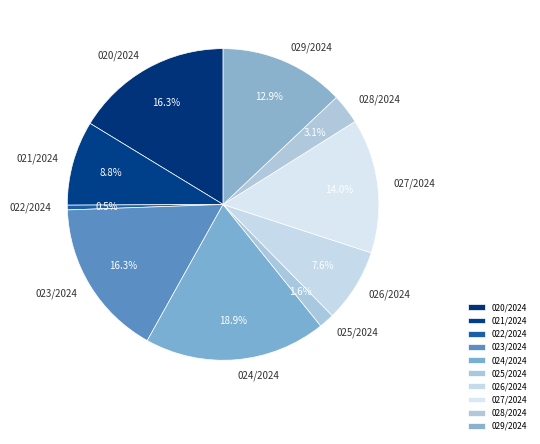

What is the ratio of the value at 021/2024 to the value at 029/2024?

0.7